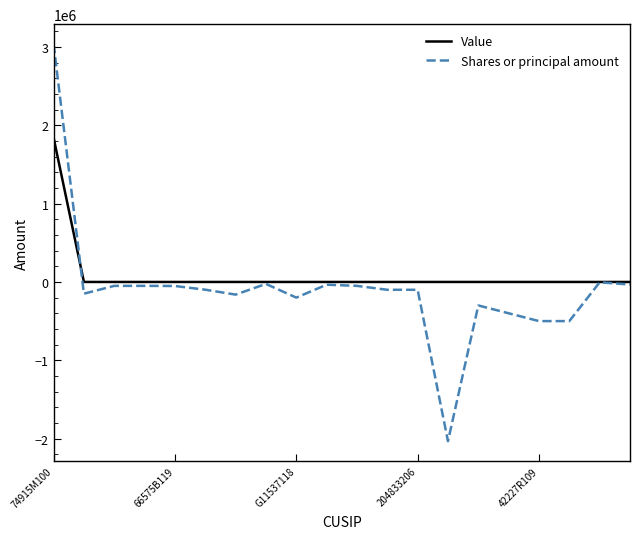

Rank the series by their maximum value, from highest to lowest.

Shares or principal amount, Value